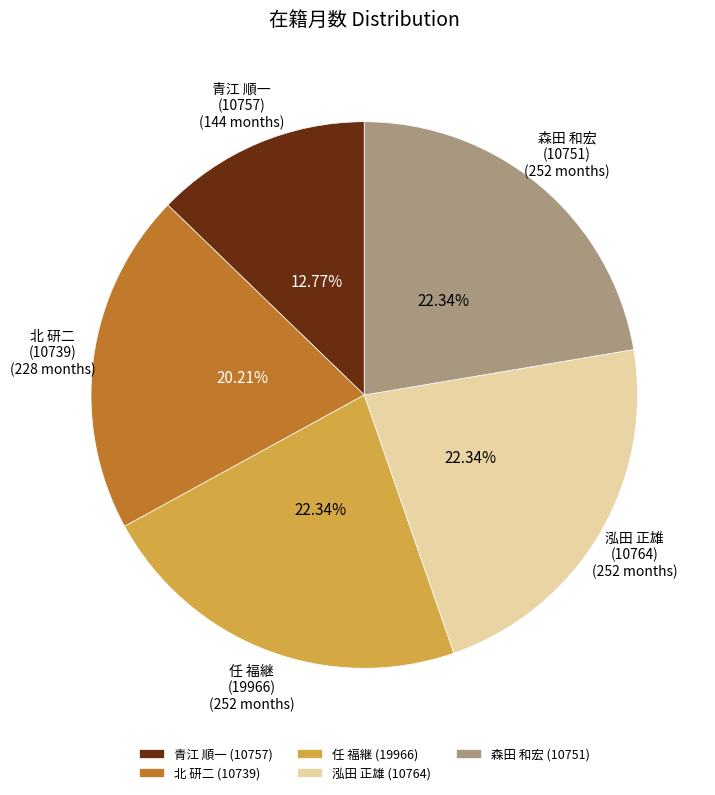

Does 森田 和宏 (10751) represent more than half of the total?

No